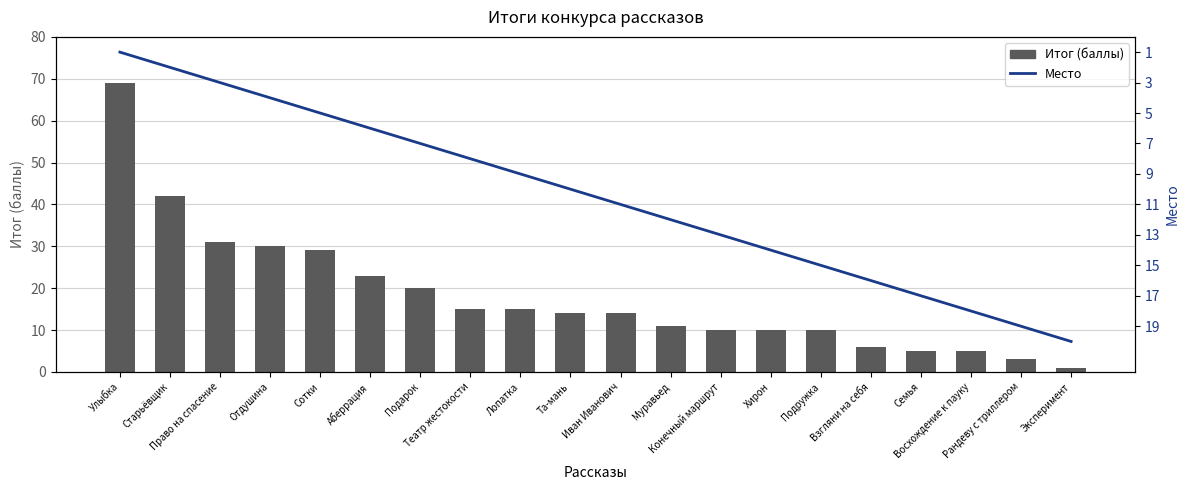

List the labels in order of Место value, smallest first.

Улыбка, Старьёвщик, Право на спасение, Отдушина, Сотки, Аберрация, Подарок, Театр жестокости, Лопатка, Та-мань, Иван Иванович, Муравьед, Конечный маршрут, Хирон, Подружка, Взгляни на себя, Семья, Восхождение к пауку, Рандеву с триллером, Эксперимент